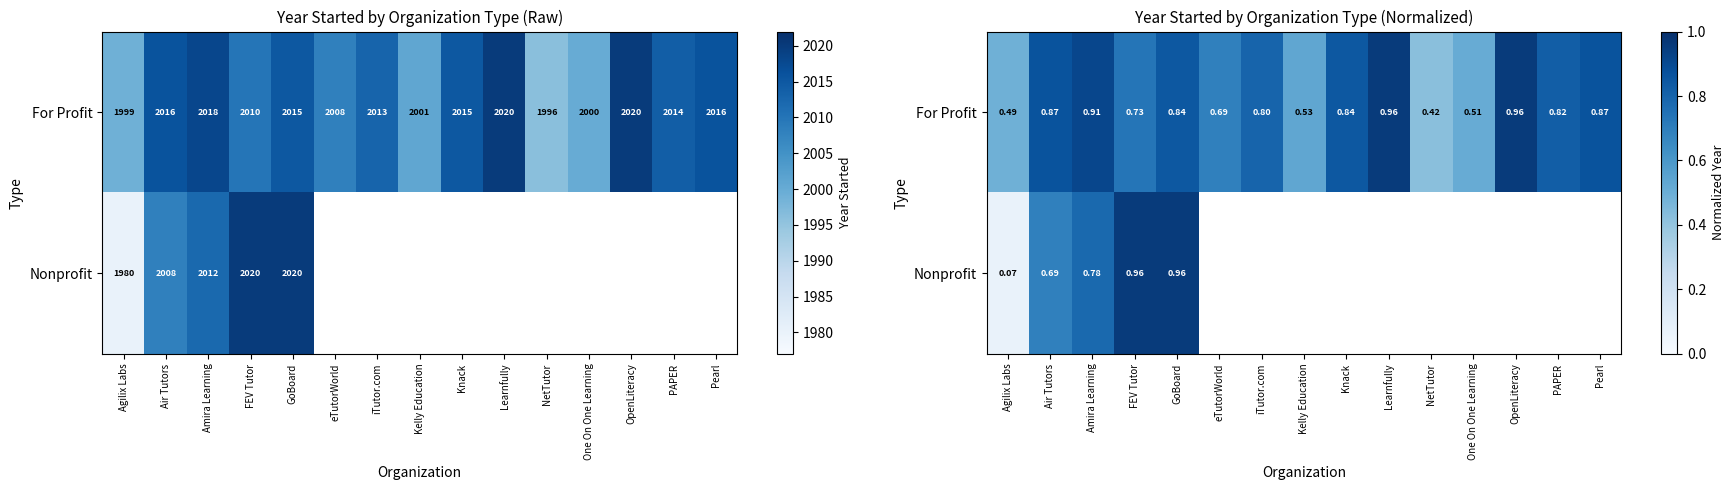

At which label is For Profit closest to 0?

NetTutor